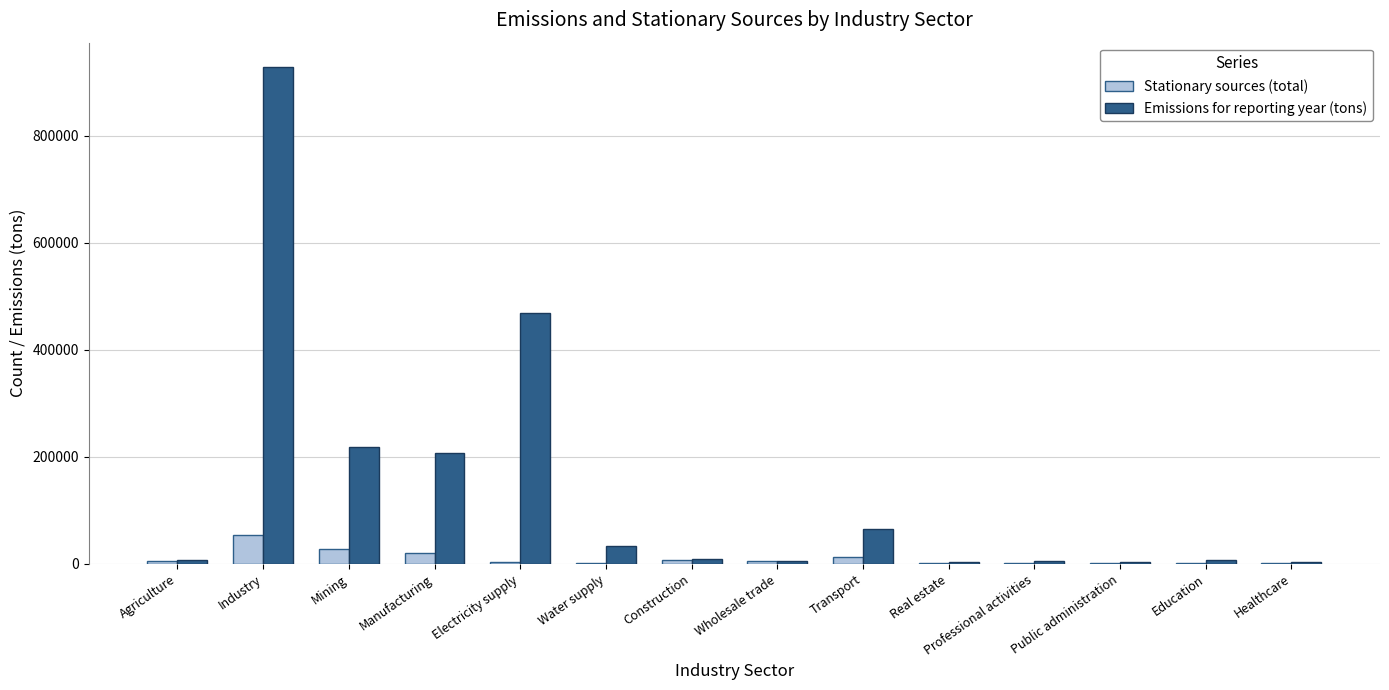

What is the average value of the Emissions for reporting year (tons) series?

140315